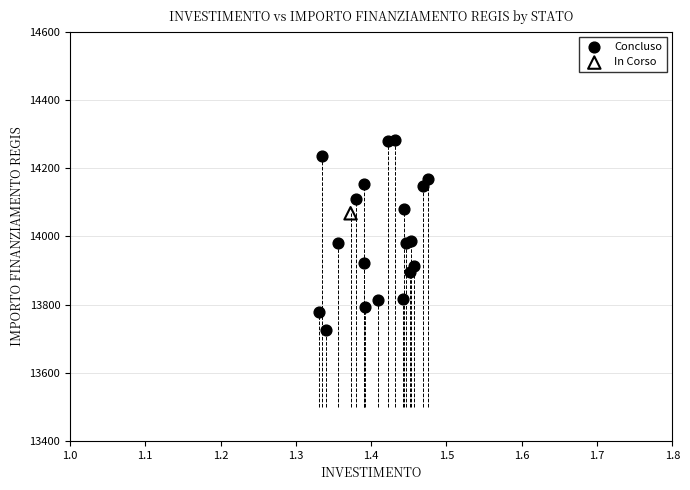

What are all the series names shown in the legend?

Concluso, In Corso